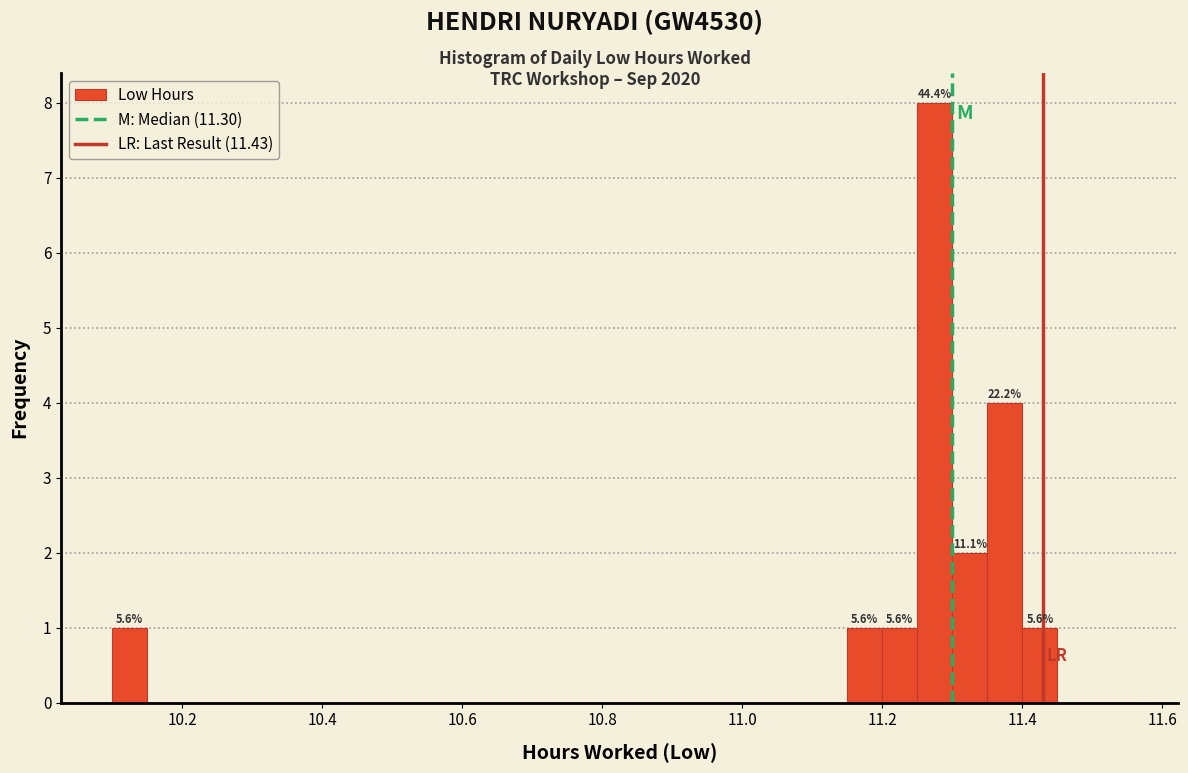

Read against the x-axis, roughly where is the centre of the tallest bar?

11.28